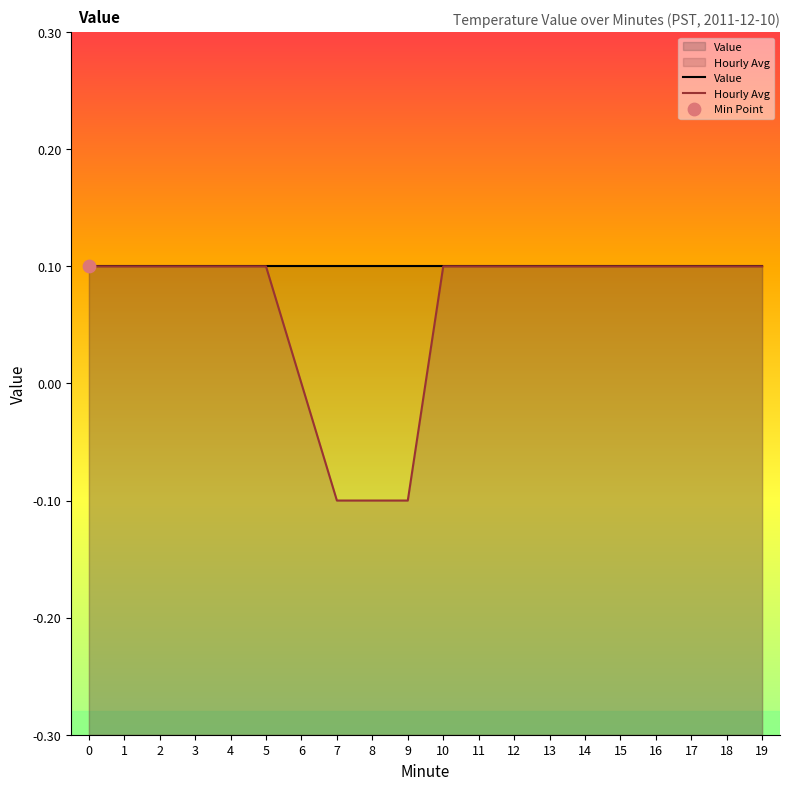

Which series has the largest Y range (max minus min)?

Hourly Avg